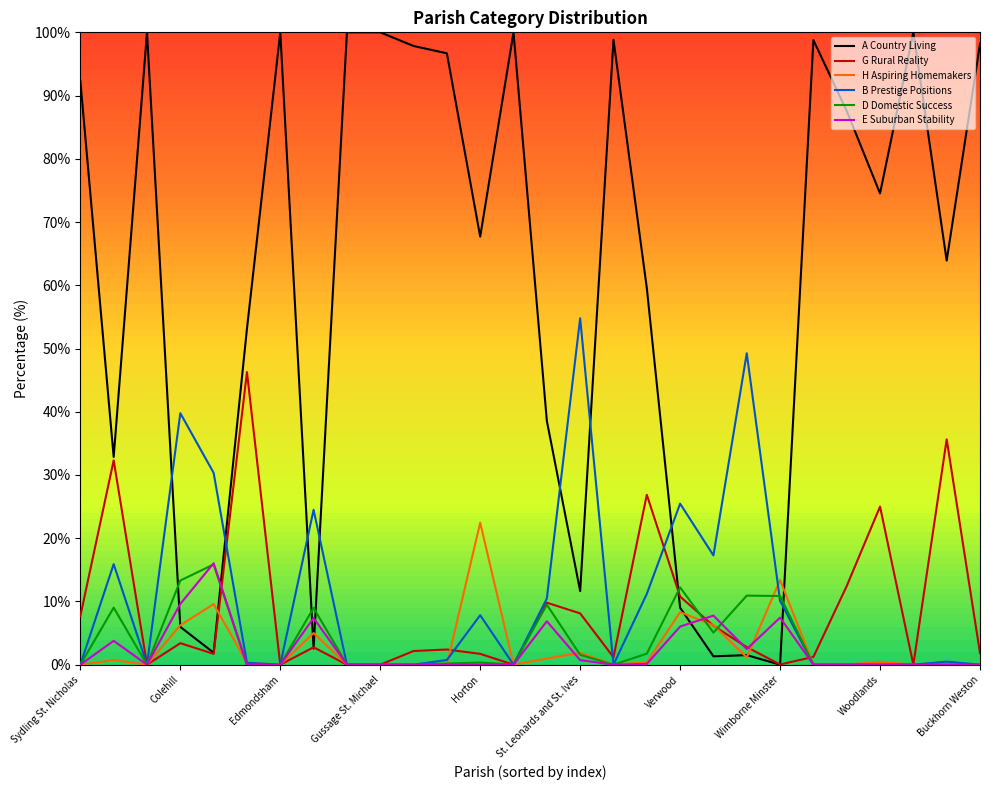

What is the highest value of the B Prestige Positions series?

54.8